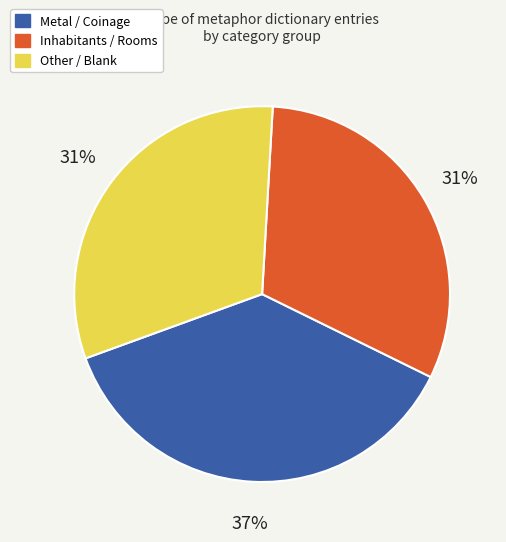

To the nearest percent, what is the difference between the largest and smallest slice percentages?

6%